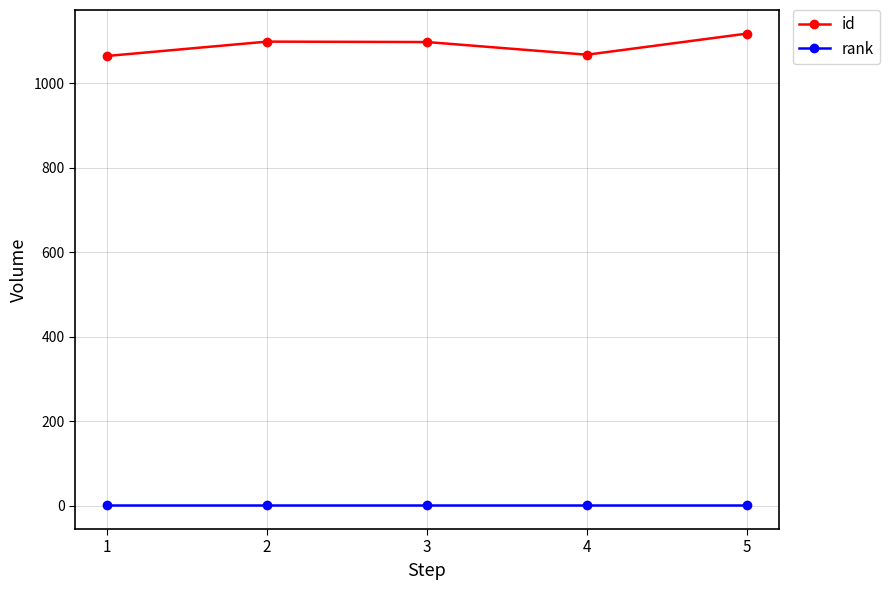

What is the sum of all id values?

5448